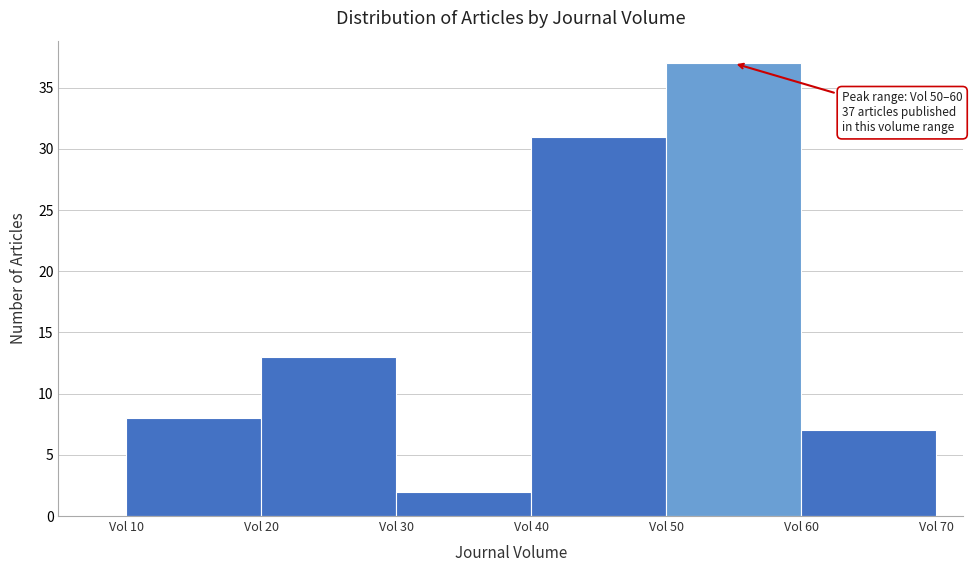

Over which range of the x-axis is the bar tallest?

50 to 60